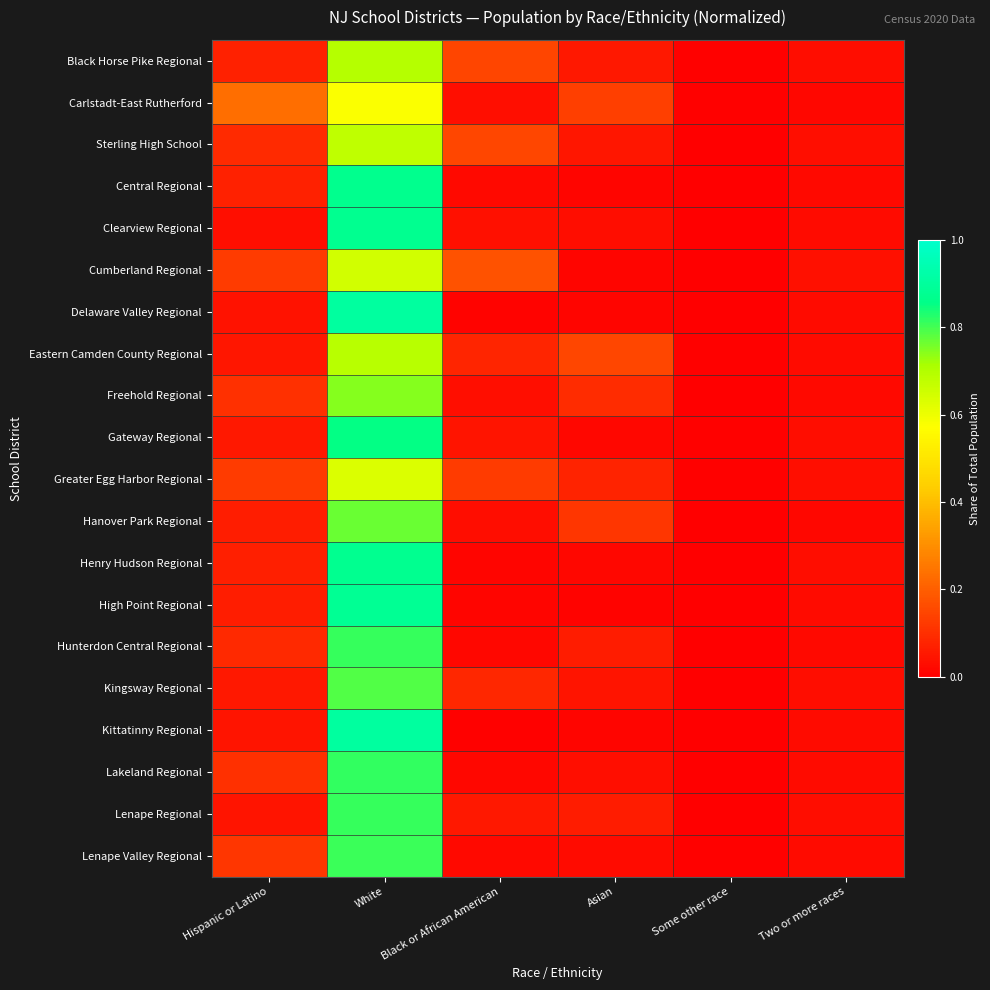

Which series changed the most between Hispanic or Latino and Black or African American?

Carlstadt-East Rutherford